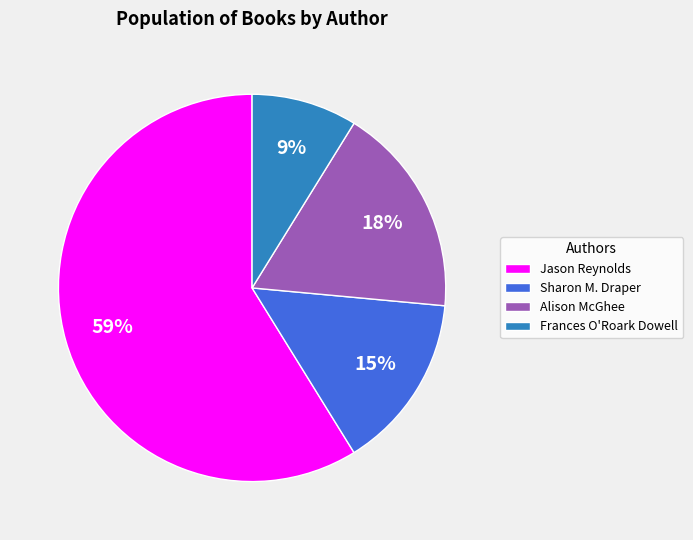

Rank the categories by value from highest to lowest.

Jason Reynolds, Alison McGhee, Sharon M. Draper, Frances O'Roark Dowell